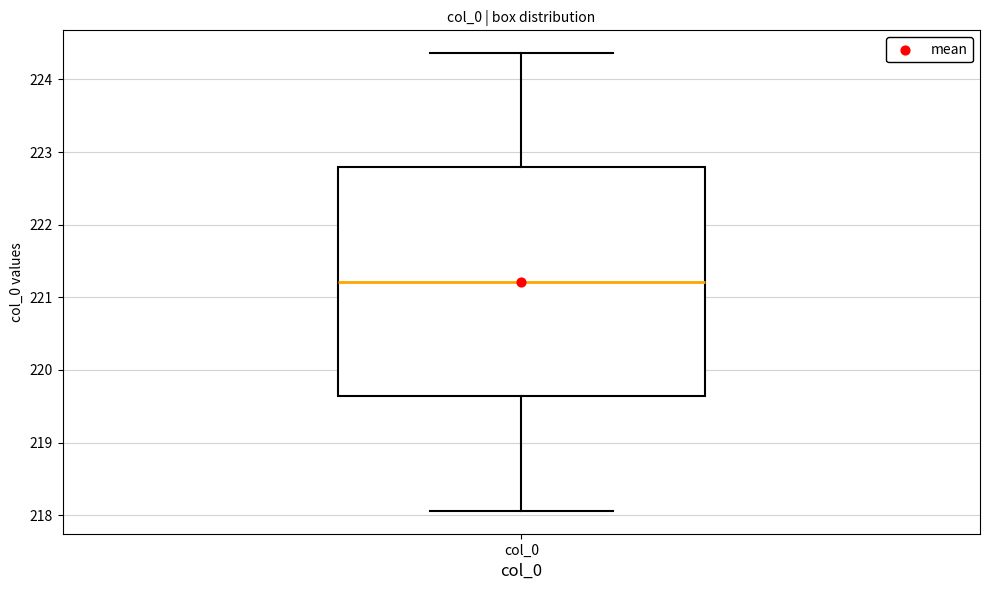

Read this box plot against the y-axis: the position of the median line, the range covered by the box, and the ends of both whiskers. The values are not printed on the chart, so give them approximately, as read against the axis.

median 221.2, box 219.6 to 222.8, whiskers 218.1 to 224.4